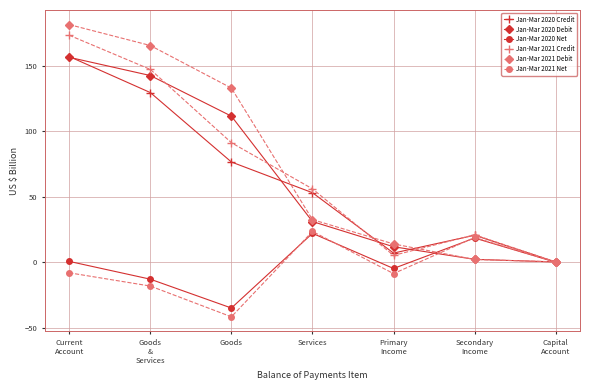

What is the minimum value for Jan-Mar 2020 Debit?

0.2